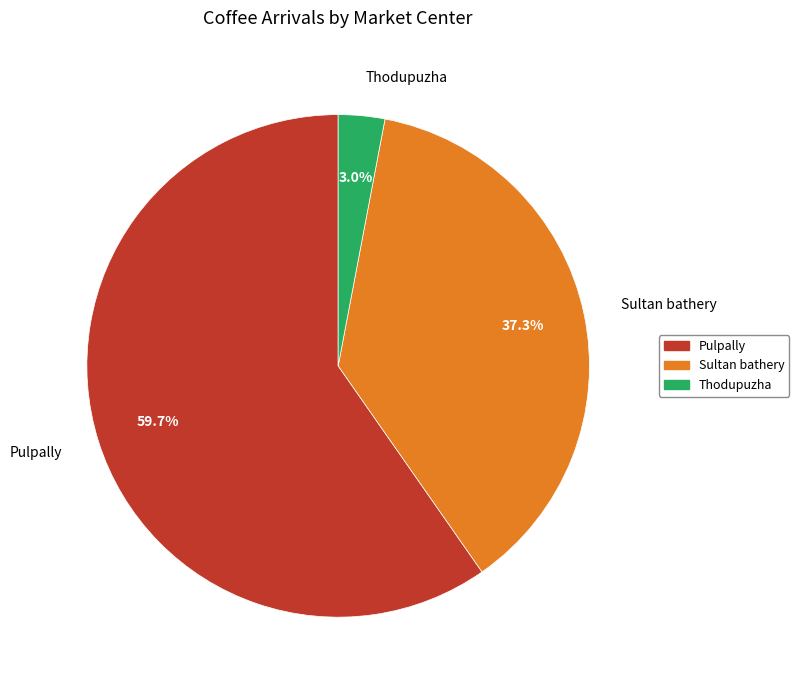

Between Pulpally and Thodupuzha, which is larger?

Pulpally